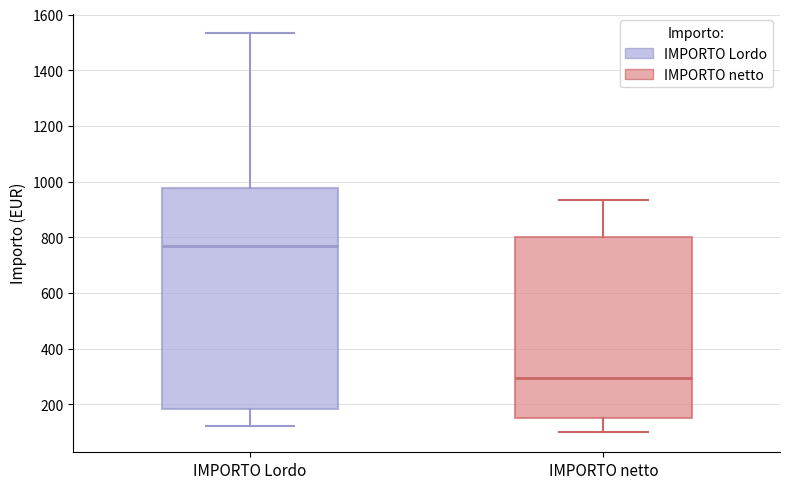

Which box is the tallest, from its lower edge to its upper edge?

IMPORTO Lordo